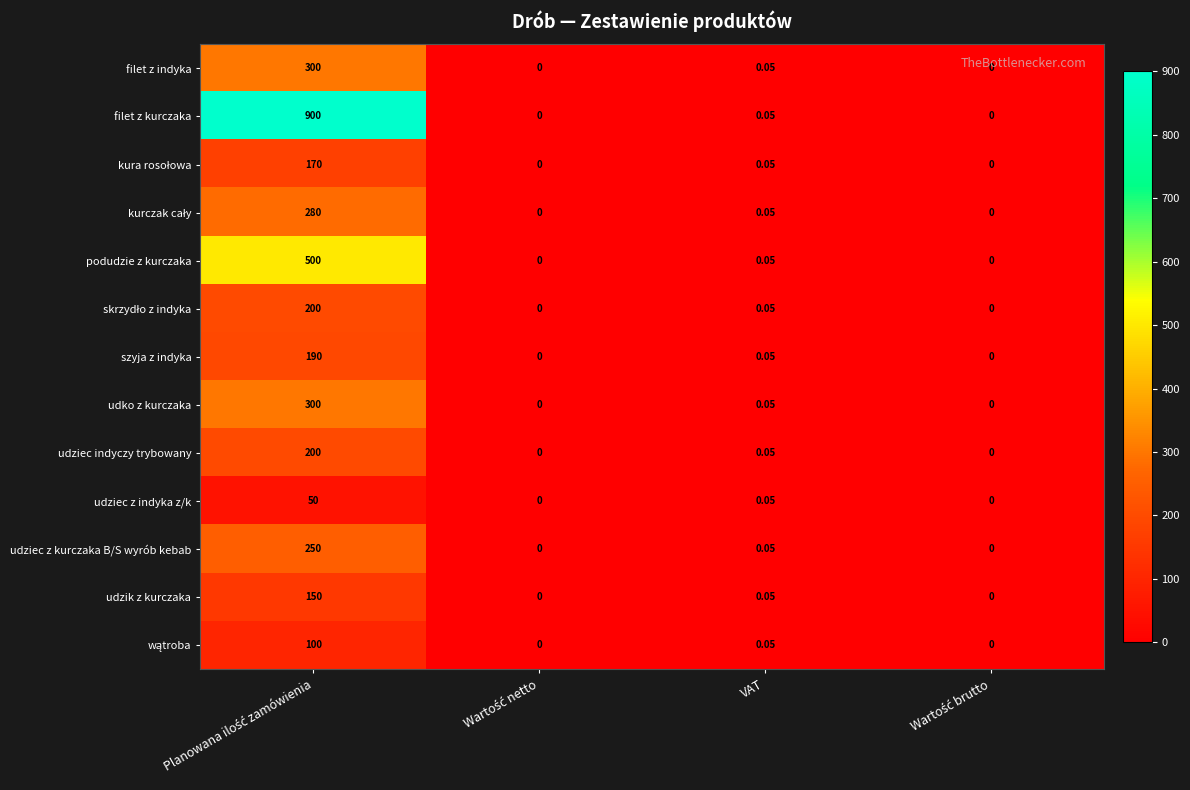

Which series has the largest range (max minus min)?

filet z kurczaka